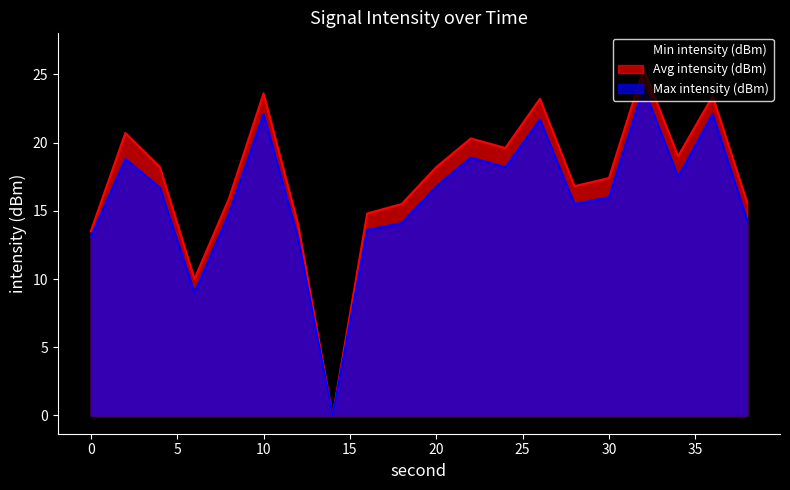

What is the highest value of the Min intensity (dBm) series?

26.7